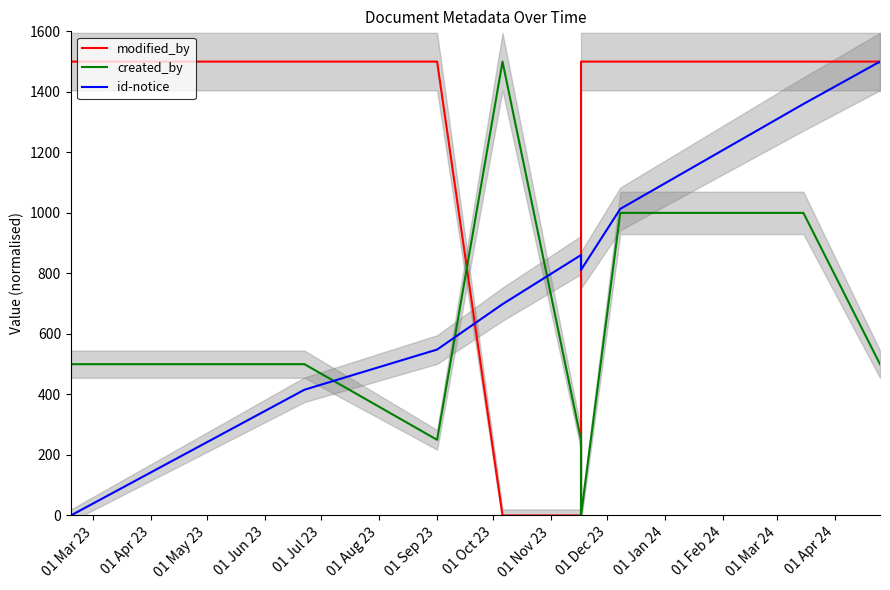

Reading left to right, extract all data points from this chart.

modified_by: 1500.0	1500.0	1500.0	0.0	0.0	1500.0	1500.0	1500.0	1500.0	1500.0
created_by: 500.0	500.0	250.0	1500.0	250.0	0.0	1000.0	1000.0	500.0	500.0
id-notice: 0.0	415.6	548.4	698.4	860.7	811.5	1013.1	1359.8	1500.0	1497.5